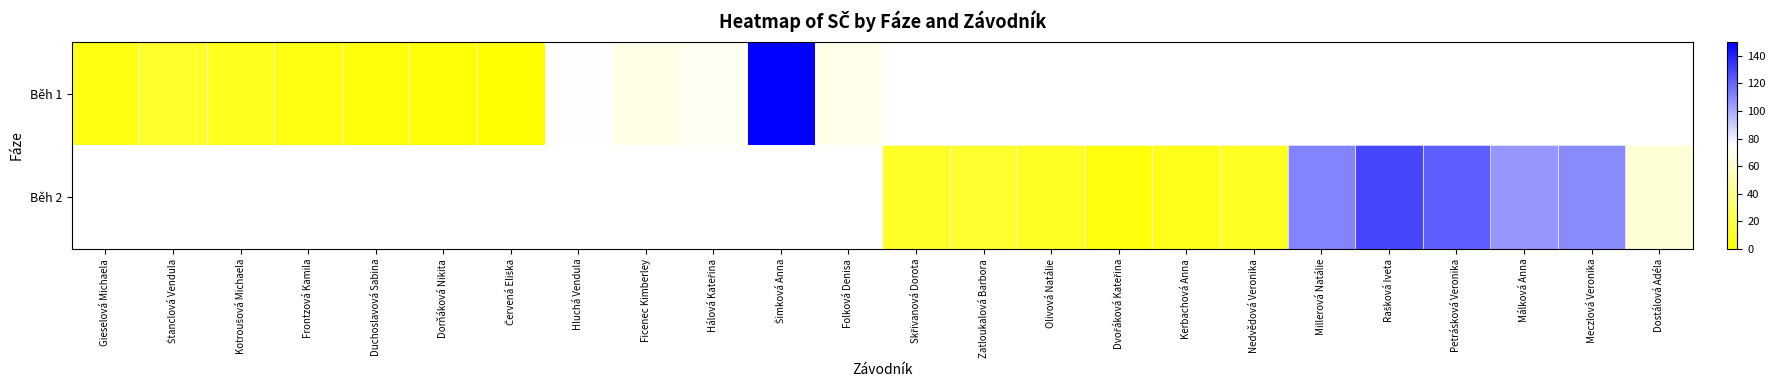

Is it true that Běh 1 equals 13.0 at Štanclová Vendula?

True